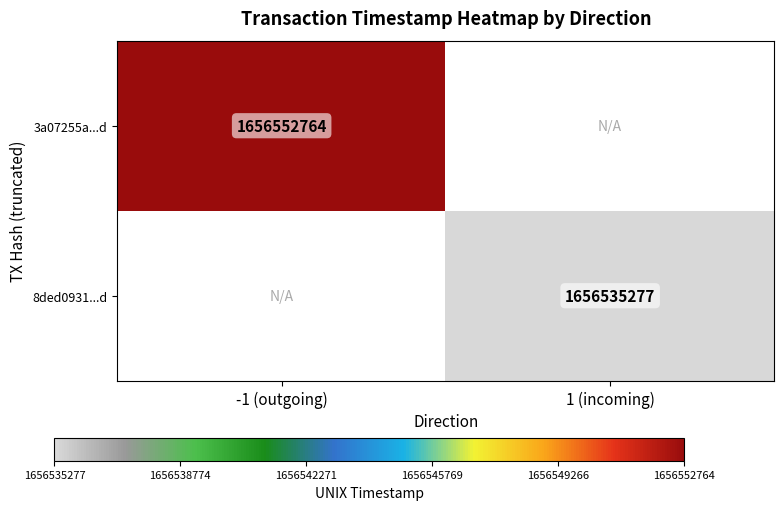

How many distinct data groups are displayed?

2